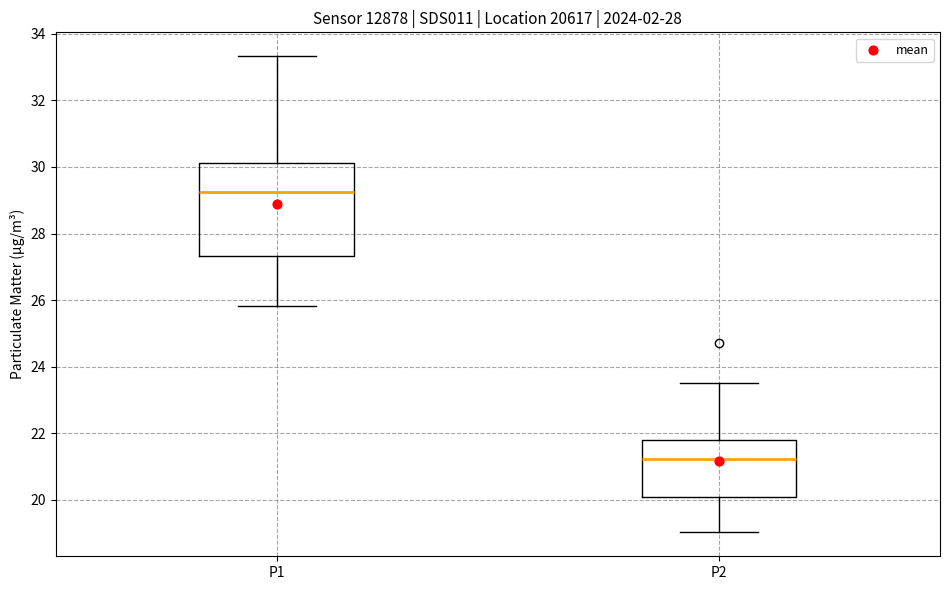

Comparing the boxes themselves (not the whiskers), which one is the tallest?

P1